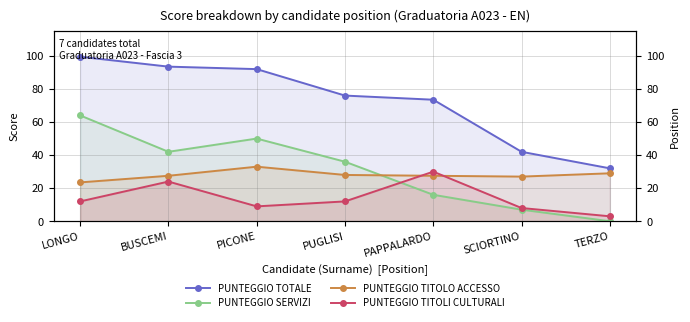

What is the value of the PUNTEGGIO TOTALE point at the 2nd from the left?

93.5